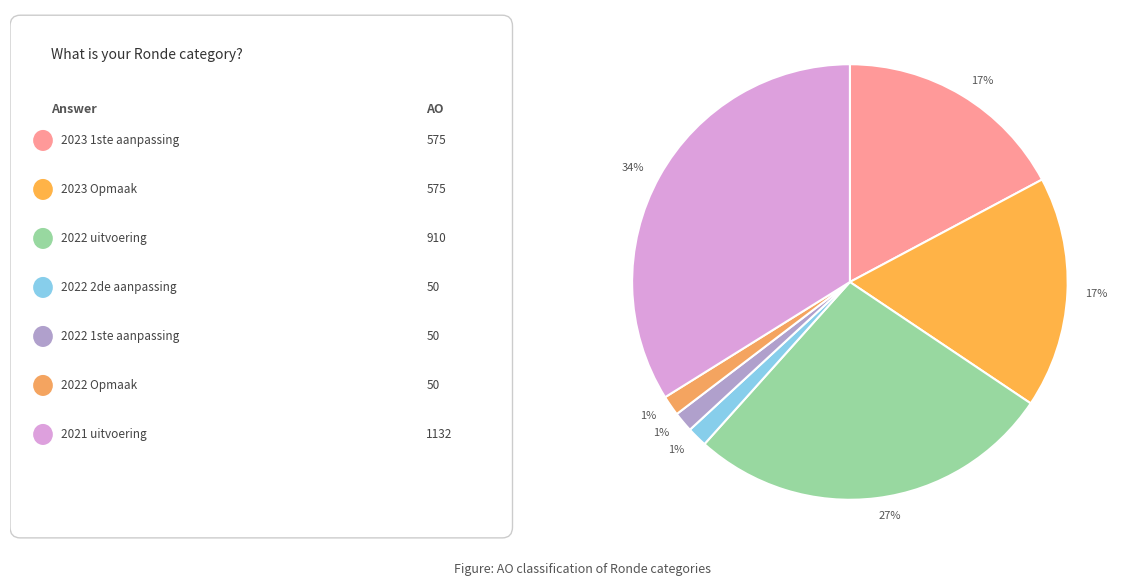

How many slices are in this pie chart?

7